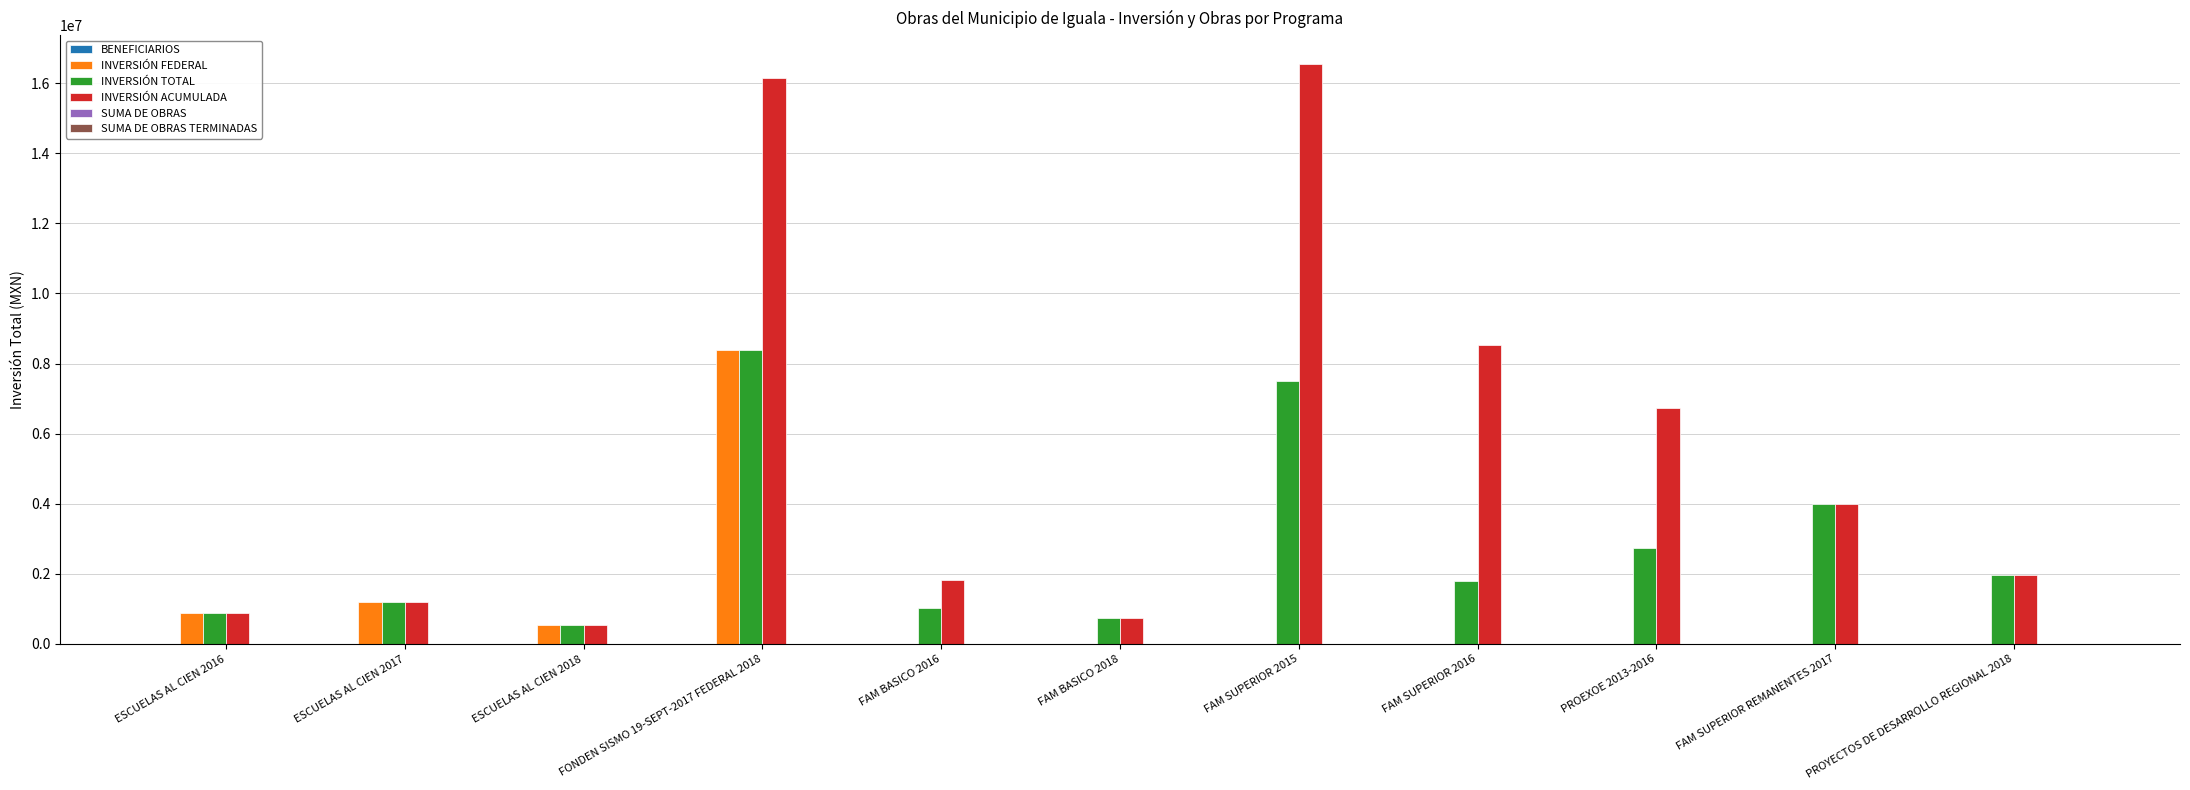

What is the maximum value shown in the chart?

16539667.1